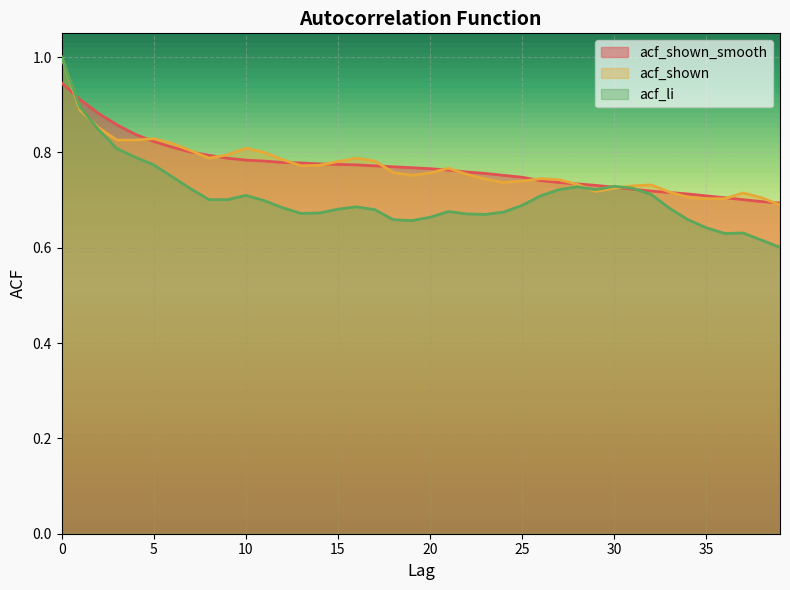

Is the value of acf_li at 30 greater than the value of acf_shown at 5?

No